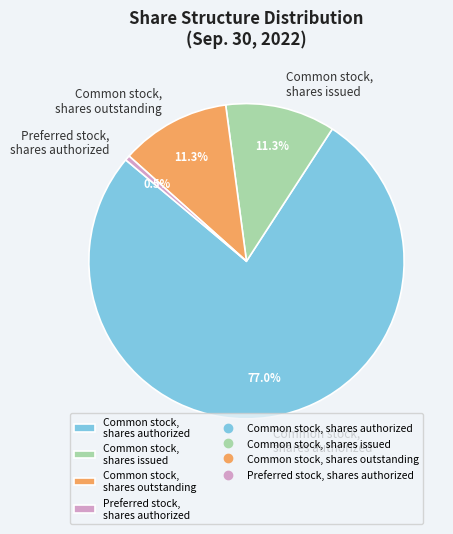

Between Common stock, shares authorized and Common stock, shares outstanding, which is larger?

Common stock, shares authorized